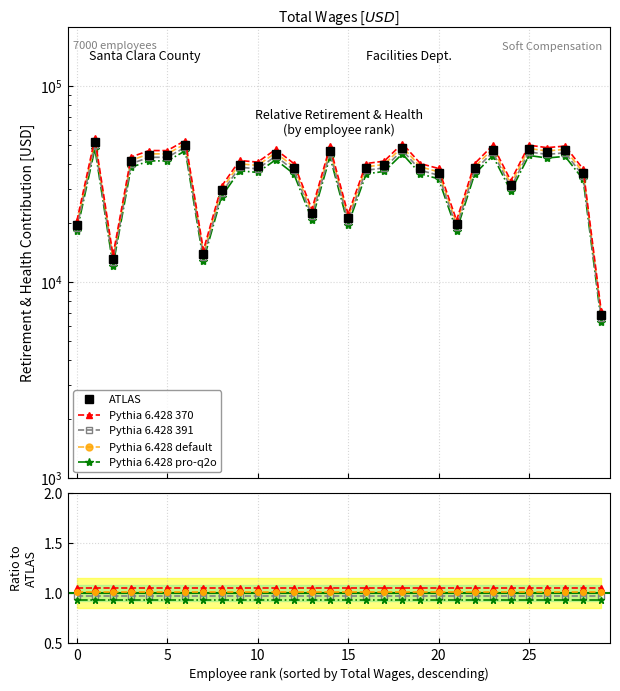

True or false: Pythia 6.428 pro-q2o and ATLAS intersect in this chart.

False